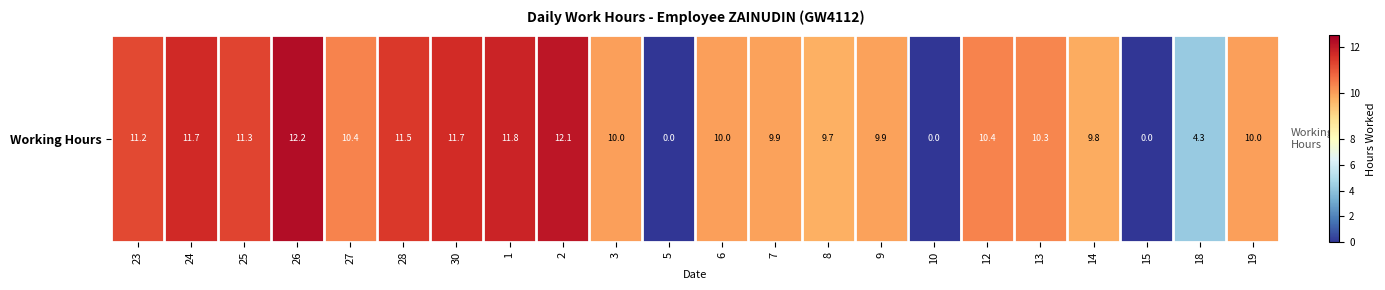

What is the difference between the maximum and minimum values?

12.2